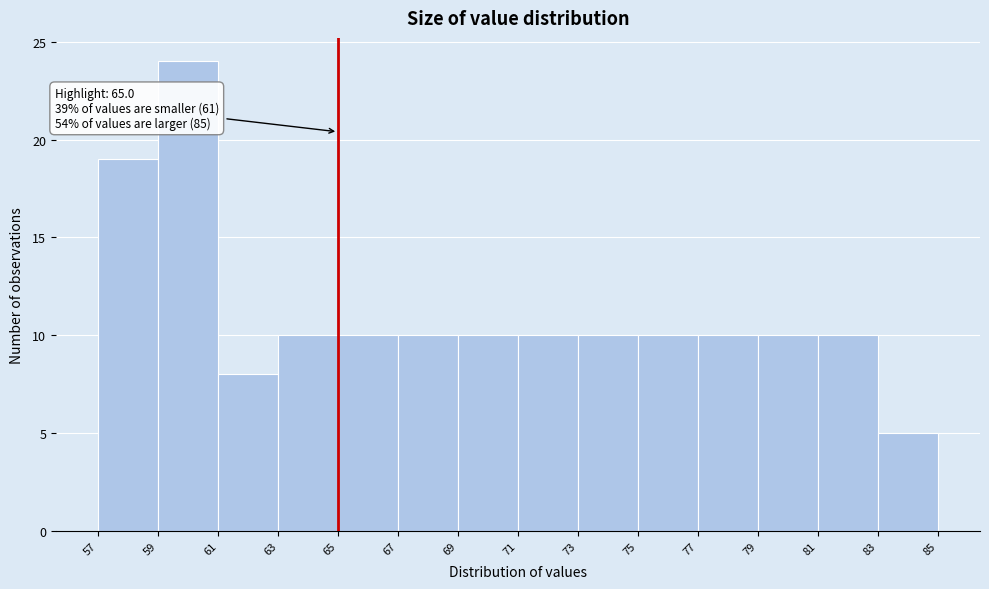

Which range on the x-axis has the tallest bar?

59 to 61